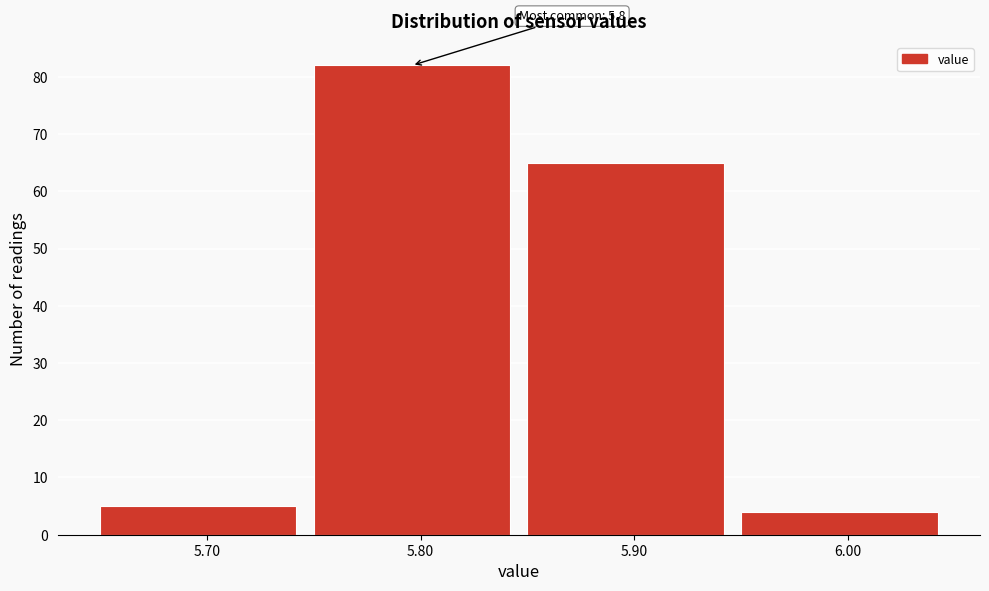

Over which range of the x-axis is the bar tallest?

5.75 to 5.85